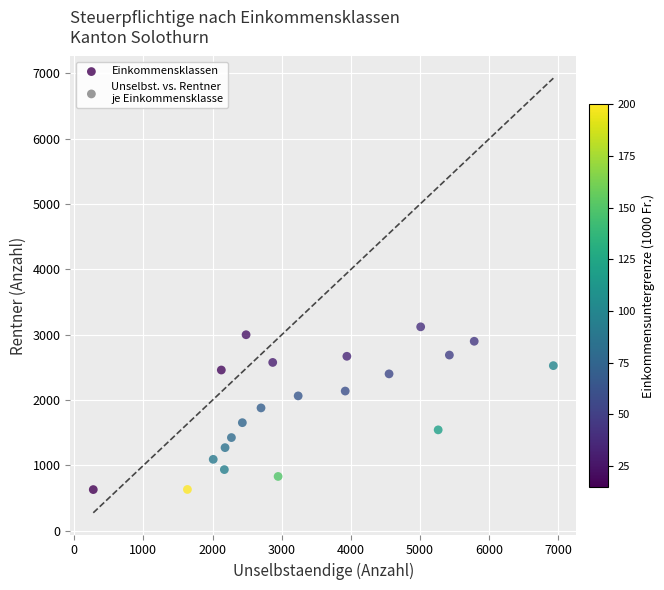

What is the range of X values (max minus min)?

6651